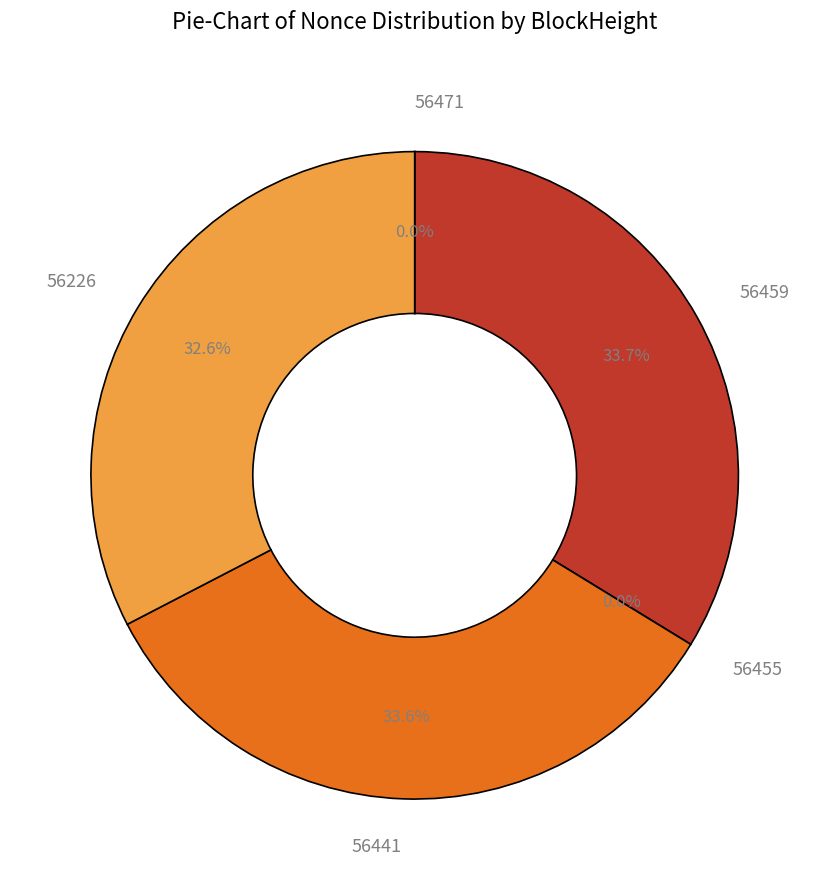

Count the number of slices in the pie.

5